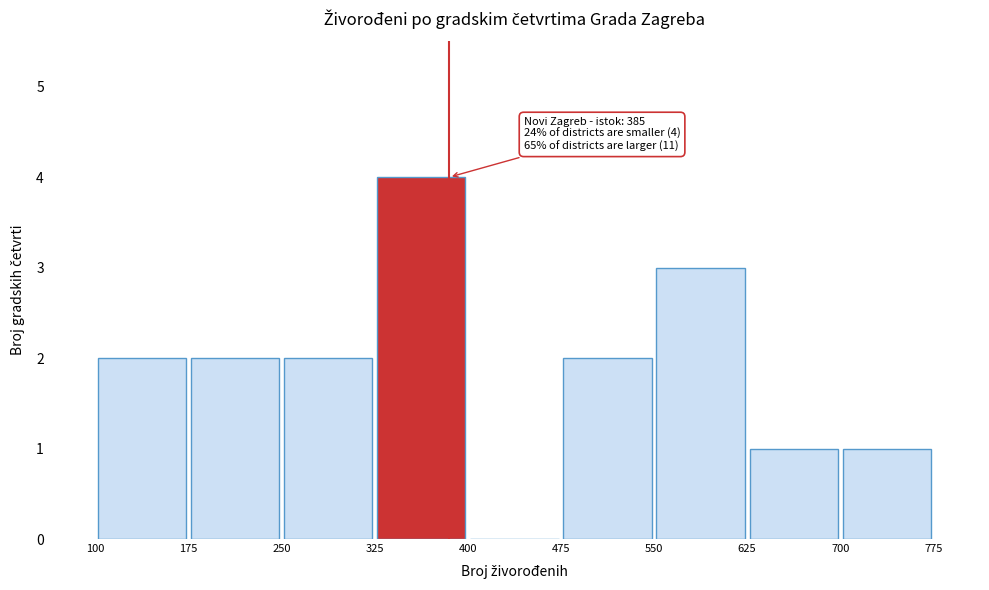

Which range on the x-axis has the tallest bar?

325 to 400